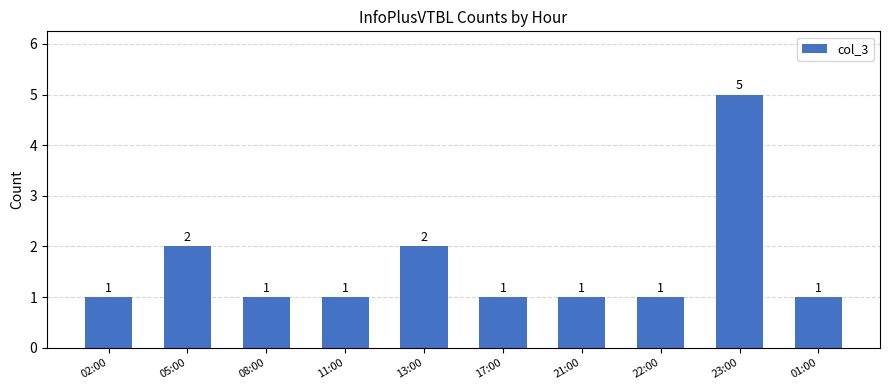

Which label corresponds to the largest value in the chart?

23:00